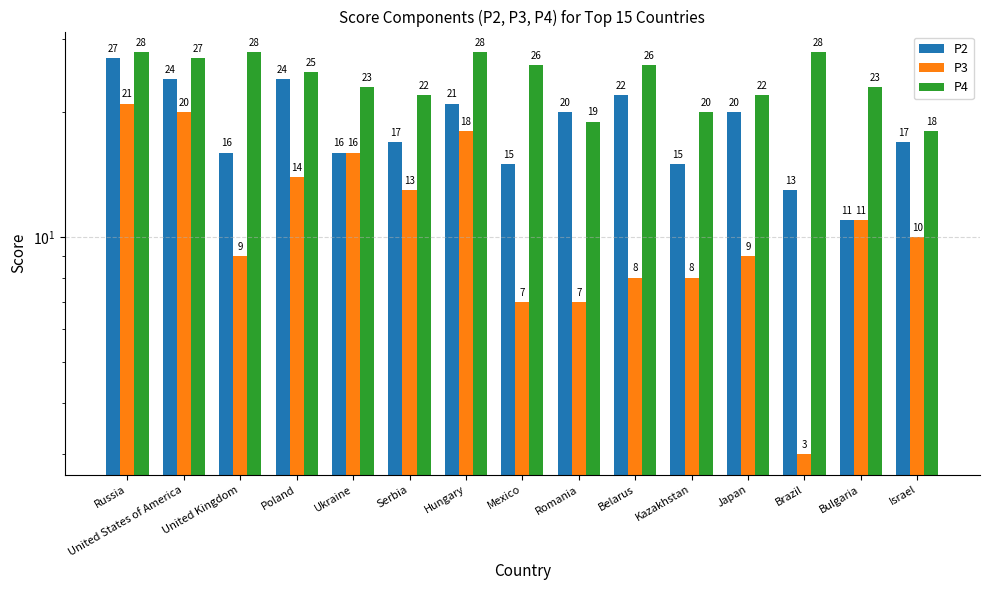

What is the value of the P2 bar at the 13th from the left?

13